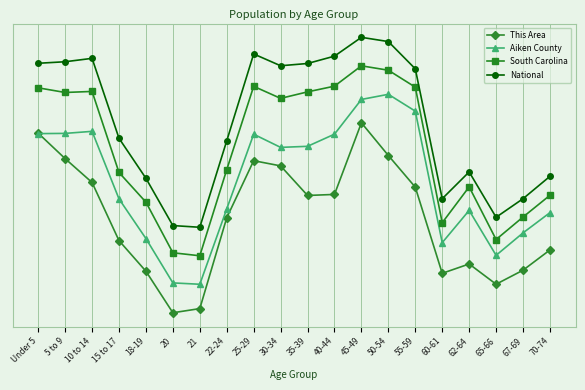

Is this an area chart (filled region under the line)?

No